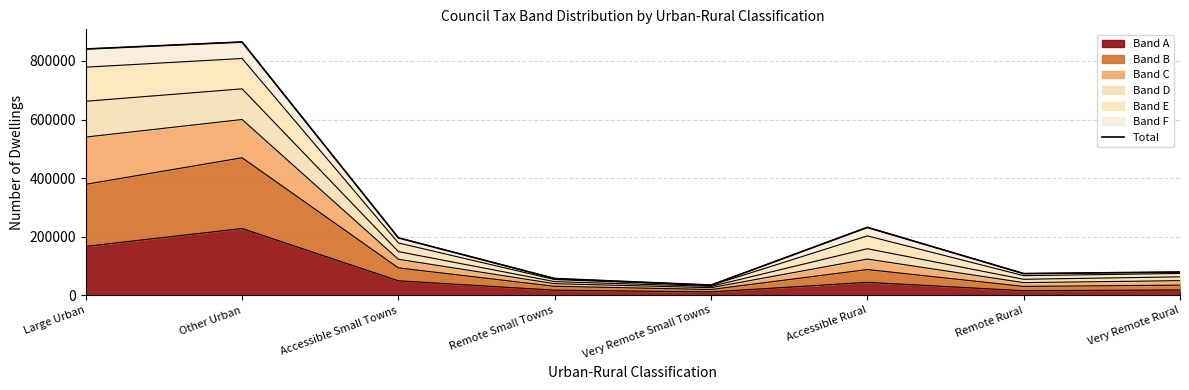

The value at Accessible Small Towns is 315376. True or false?

False